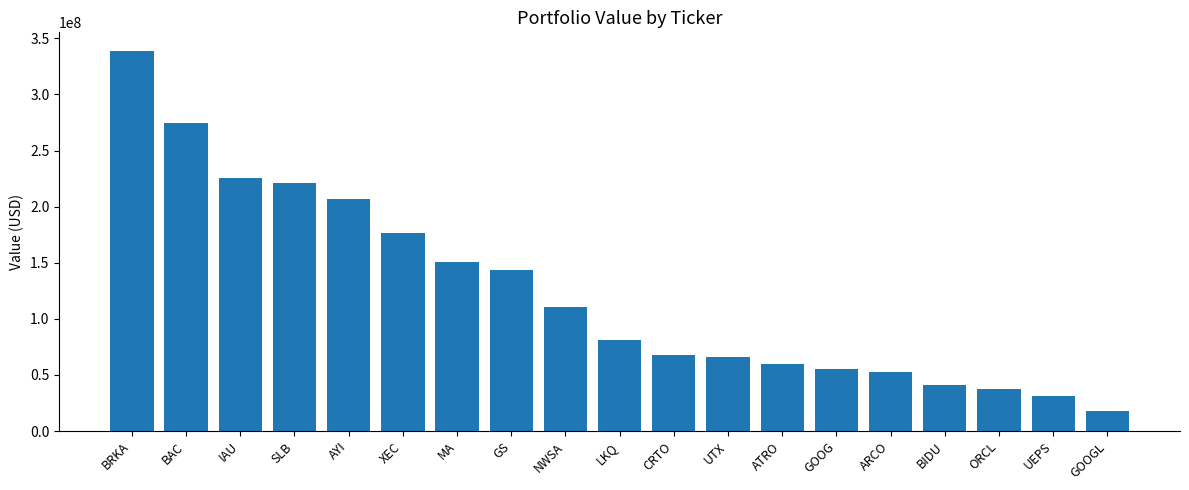

Where is the data nearest to the value 177947000?

XEC